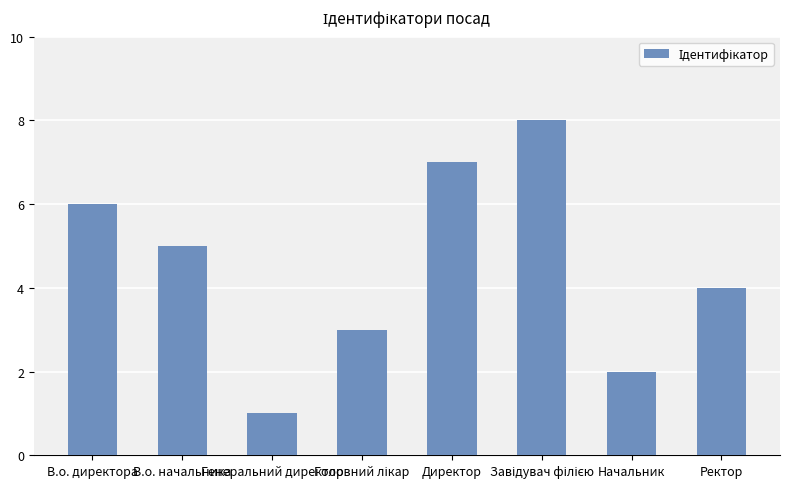

What is the greatest value displayed?

8